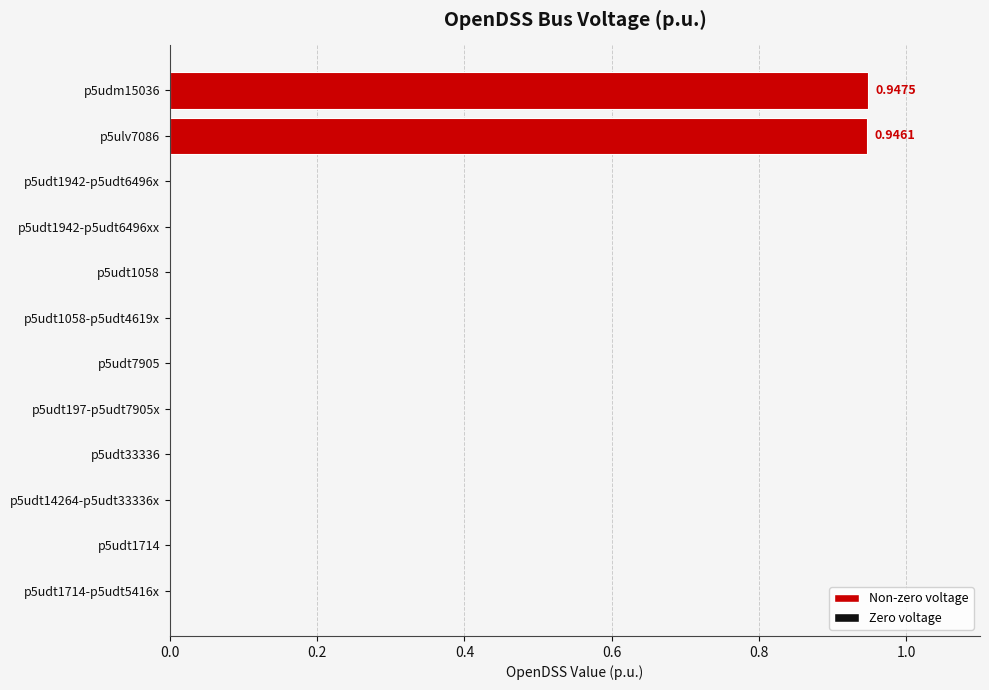

What is the change in value from p5udt1942-p5udt6496xx to p5ulv7086?

+0.9